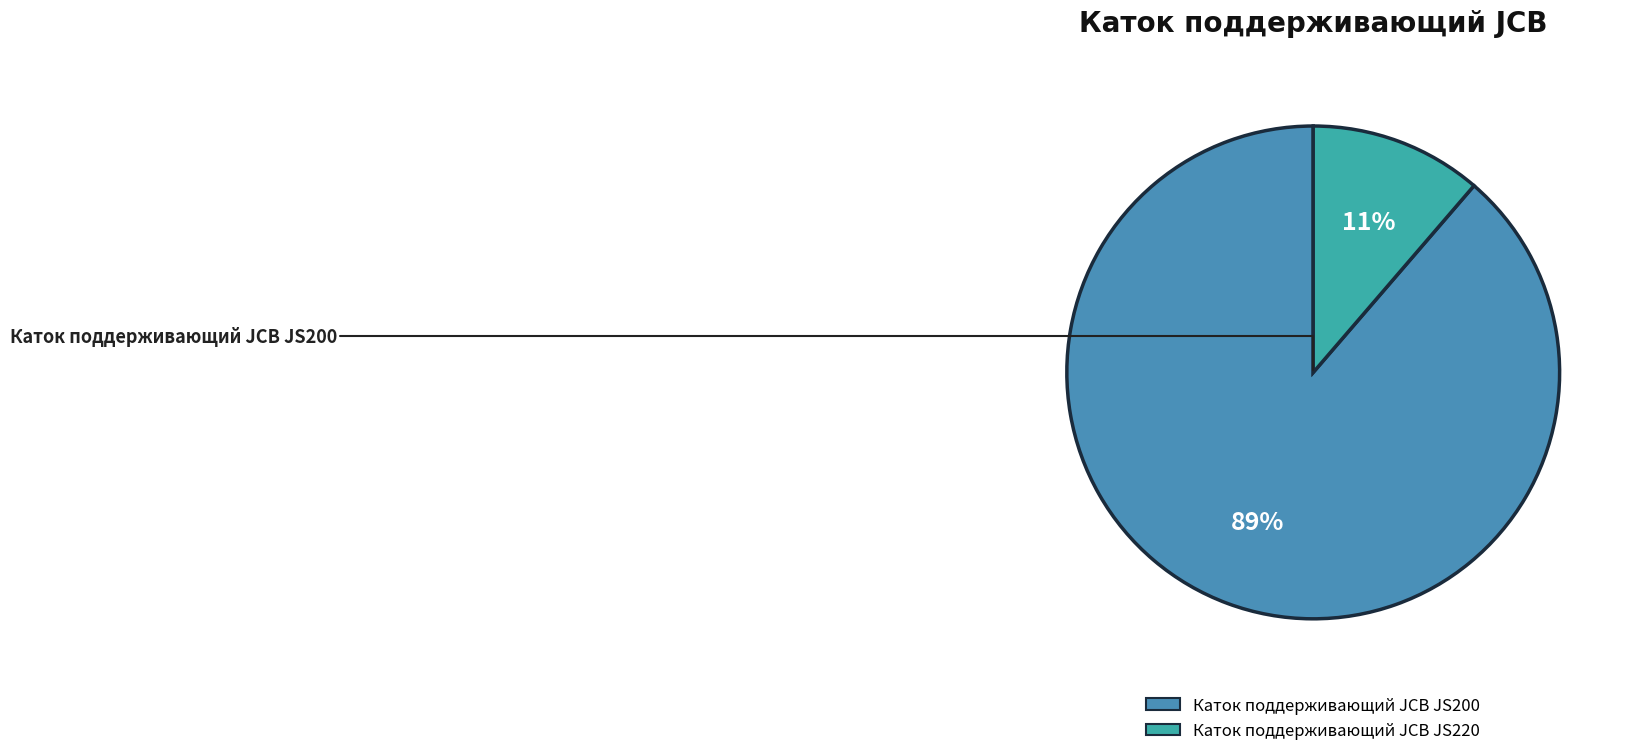

Which category has the biggest portion of the pie?

Каток поддерживающий JCB JS200